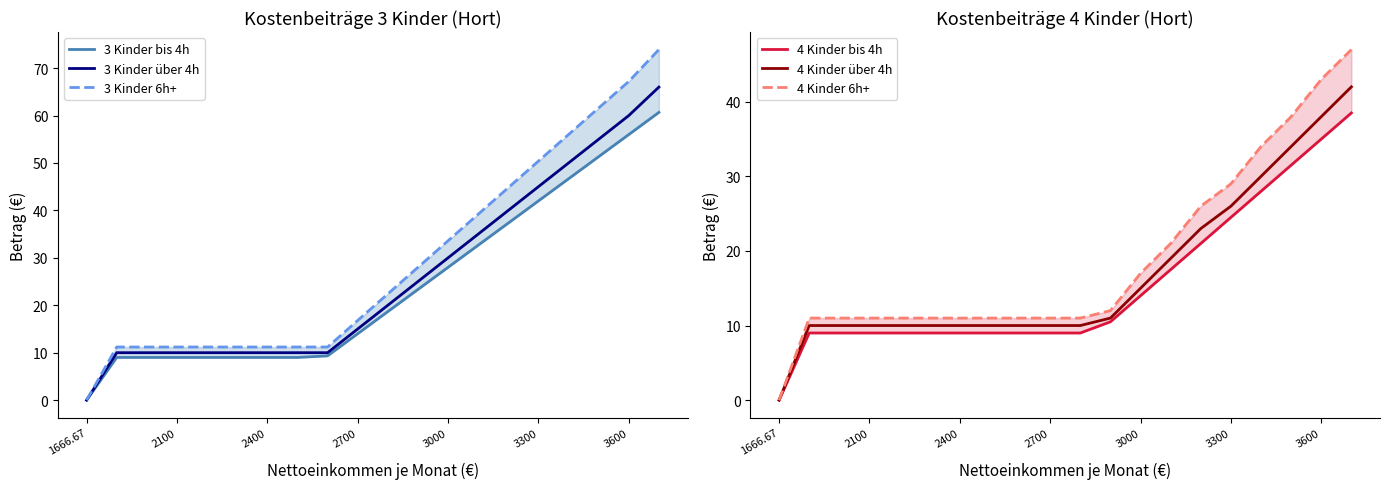

What is the value of the 4 Kinder 6h+ point at the 4th from the left?

11.0